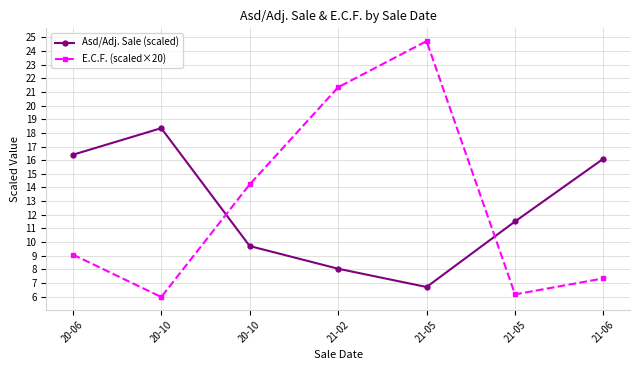

Read the E.C.F. (scaled×20) value at 20-10.

14.2